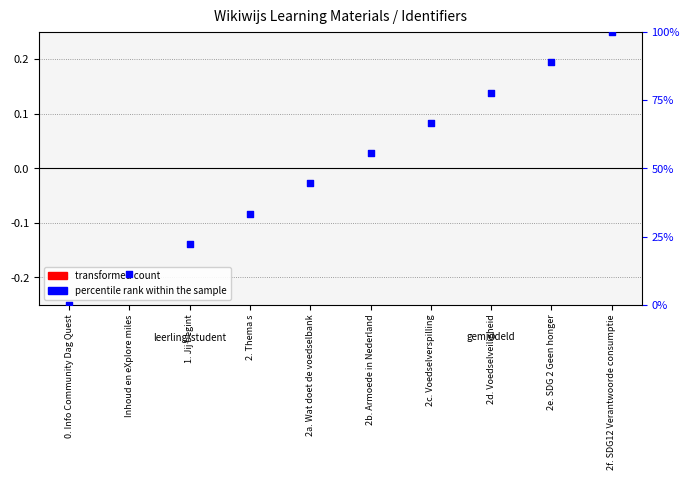

At how many categories does at least one series exceed 47?

5